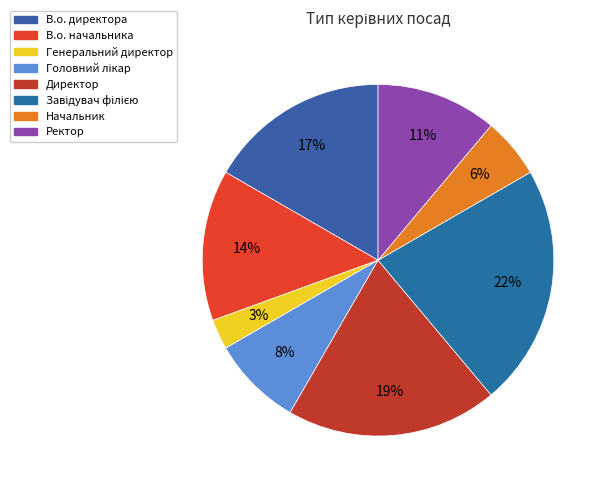

What is the change in value from В.о. директора to Ректор?

-2